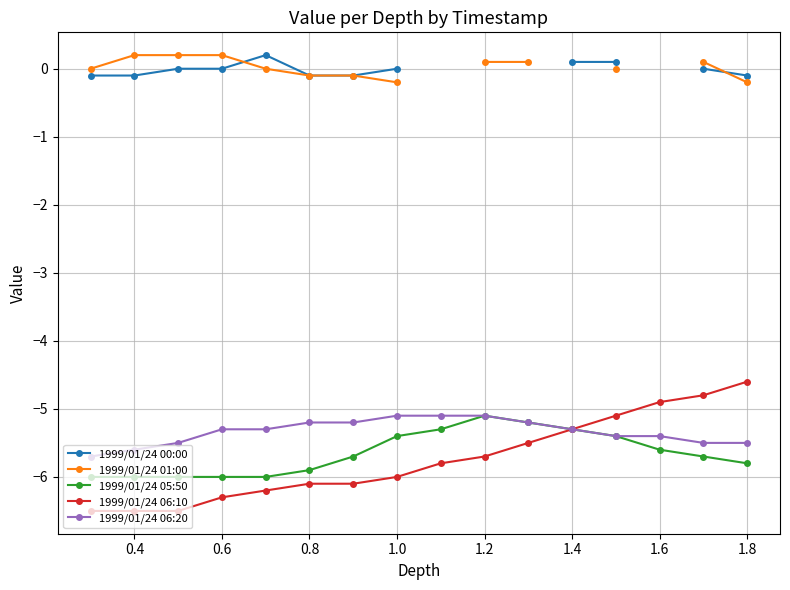

What is the lowest value of the 1999/01/24 06:20 series?

-5.7